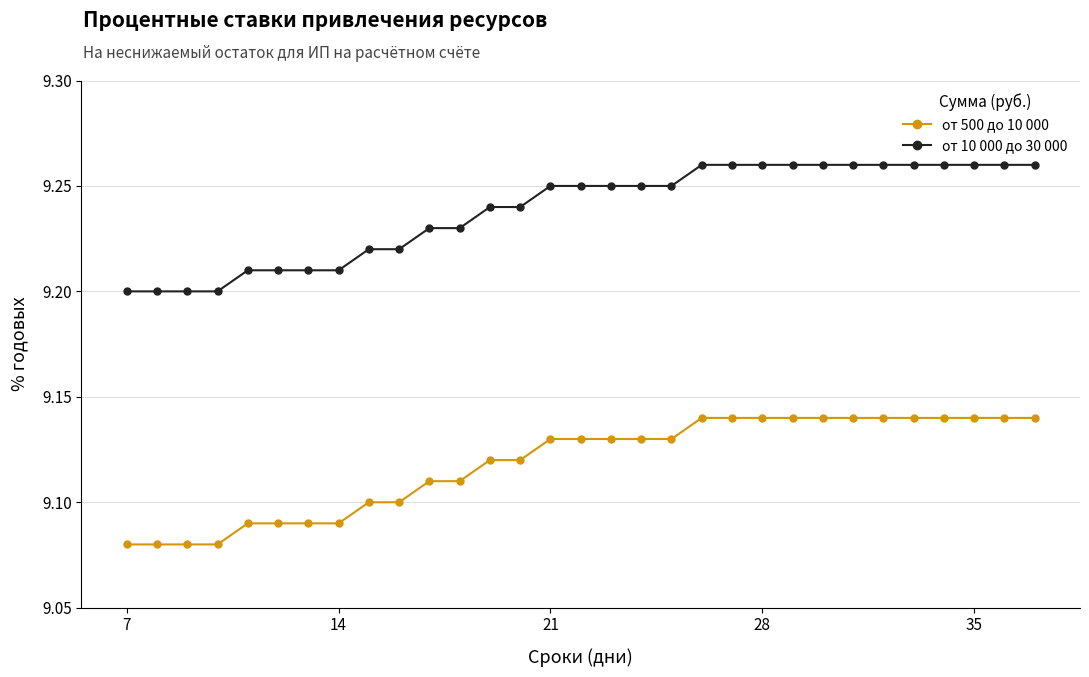

At how many categories does at least one series exceed 9?

31